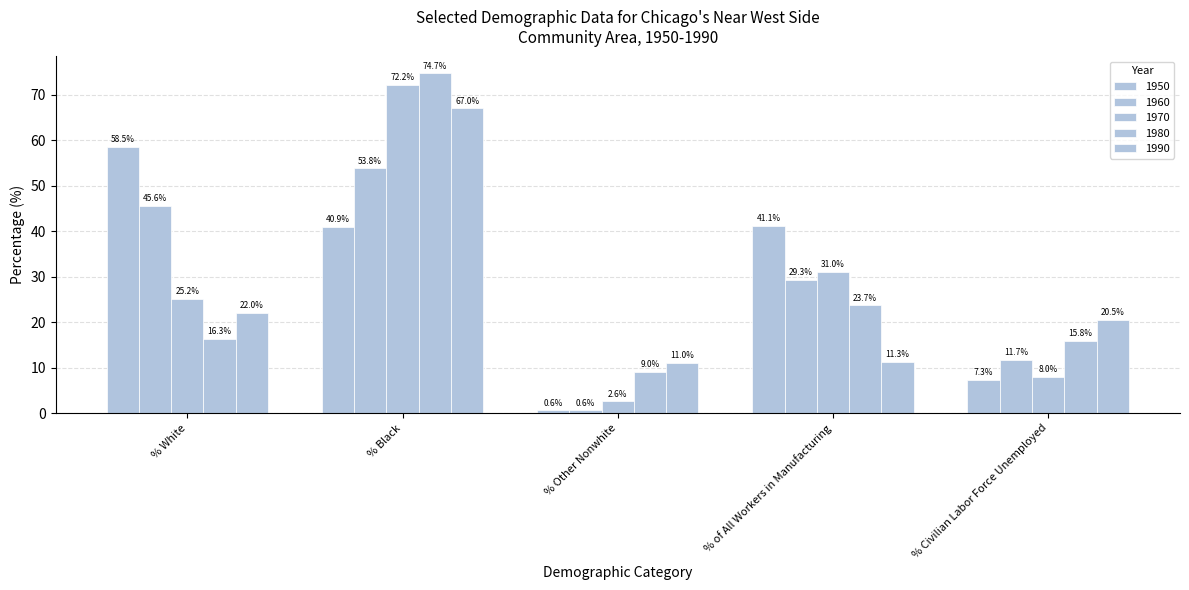

Where is 1960 nearest to the value 27?

% of All Workers in Manufacturing